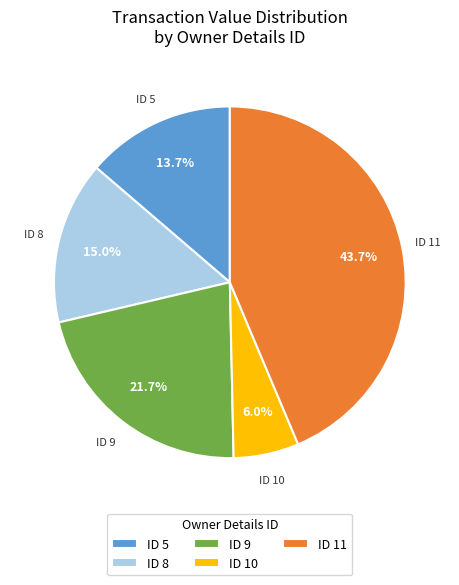

Which slice is the largest?

ID 11